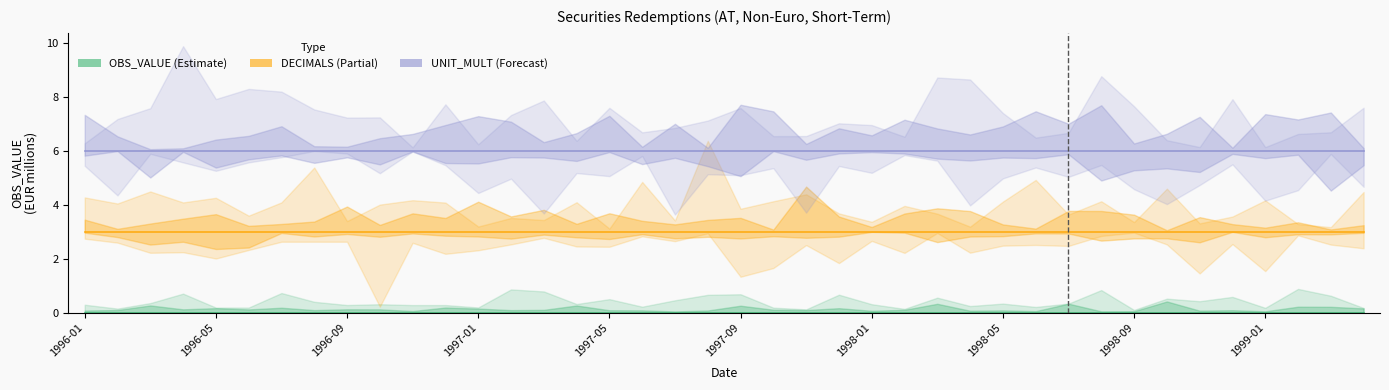

What is the spread (max minus min) of values at 27?

6